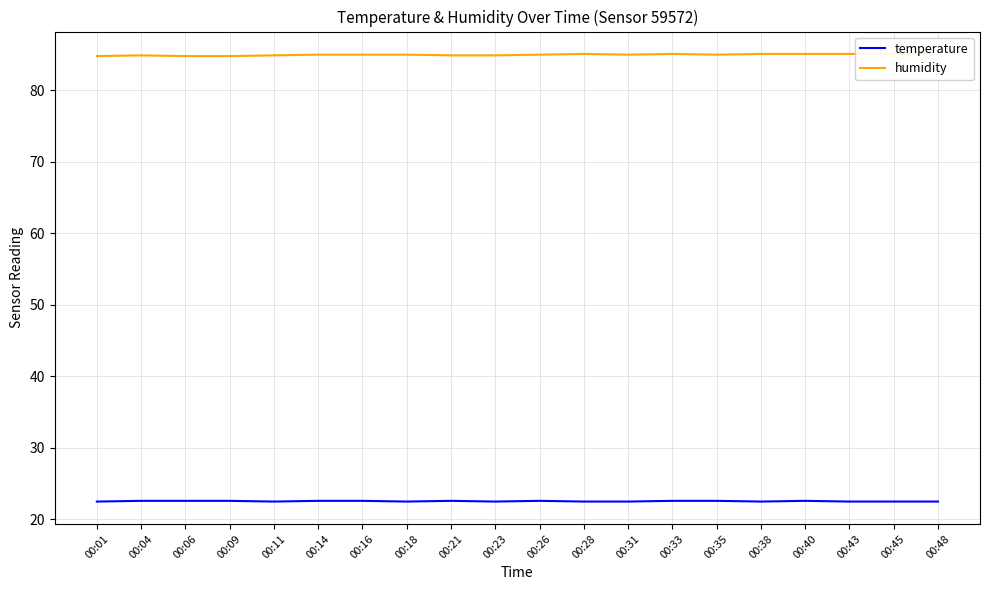

What is the value of the humidity point at the 14th from the left?

85.1